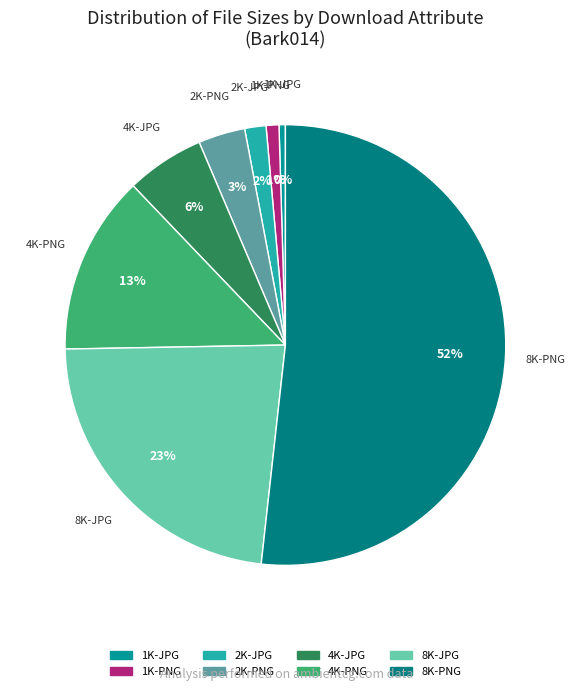

How many segments does this pie chart have?

8